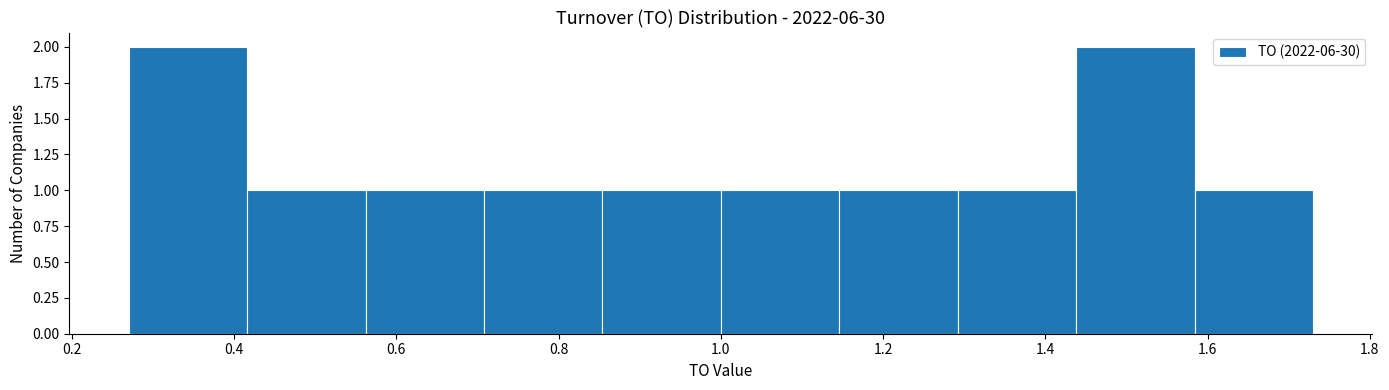

Reading left to right, transcribe this chart: for each bar, give the range it covers on the x-axis and its height. Neither the bar edges nor the heights are printed on the chart, so give them approximately, as read against the axes.

0.270 to 0.416: 2
0.416 to 0.562: 1
0.562 to 0.708: 1
0.708 to 0.854: 1
0.854 to 1.000: 1
1.000 to 1.146: 1
1.146 to 1.292: 1
1.292 to 1.438: 1
1.438 to 1.584: 2
1.584 to 1.730: 1